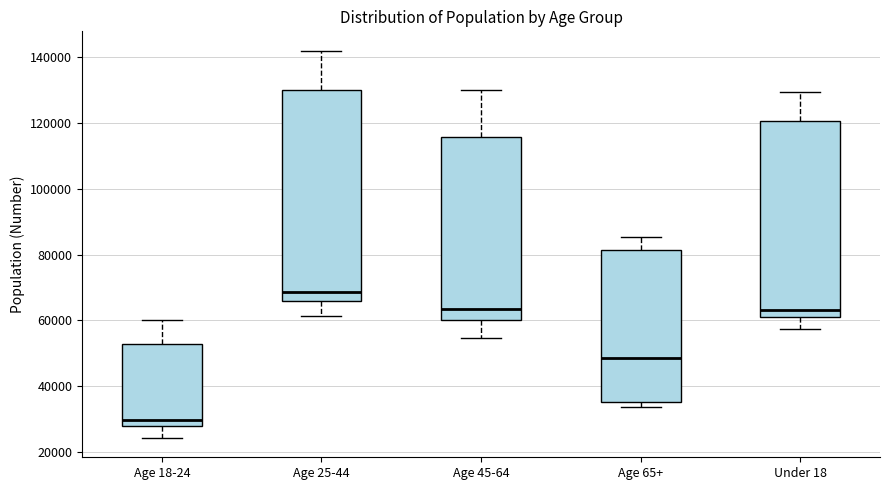

Comparing the boxes themselves (not the whiskers), which one is the tallest?

Age 25-44